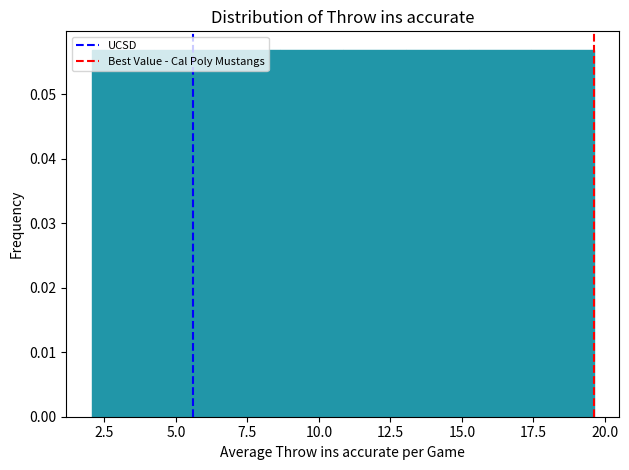

How tall is the bar that spans 11.0 to 13.0 on the x-axis? Neither the bar edges nor the heights are printed on the chart, so give them approximately, as read against the axes.

0.057